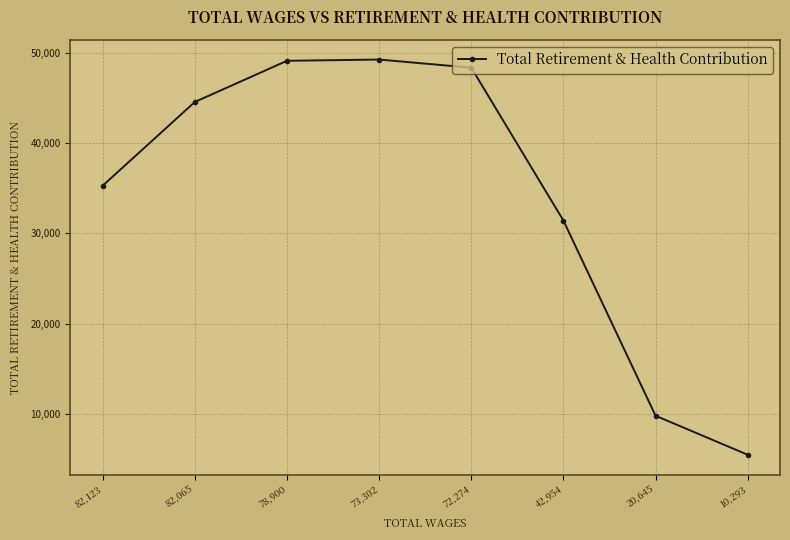

What is the label of the 8th point from the left?

10,293